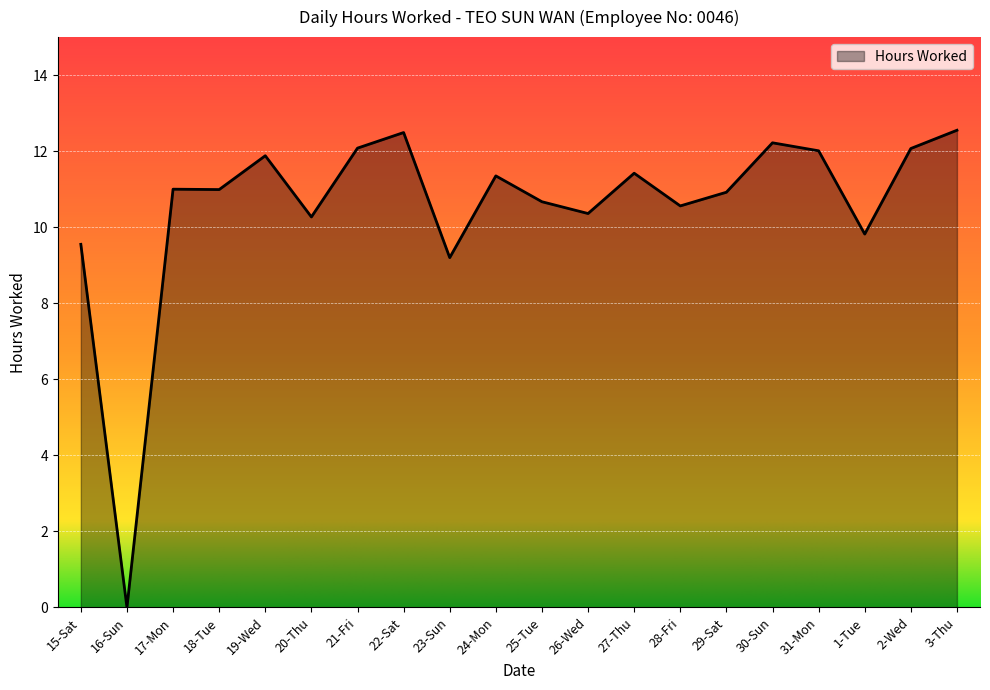

At which label is the value closest to 6?

23-Sun